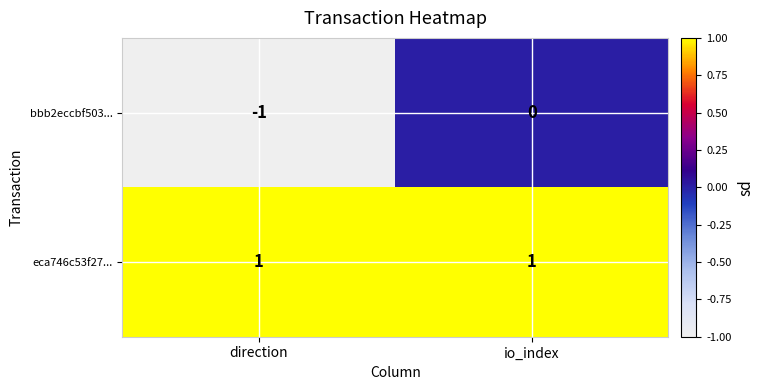

Is it true that bbb2eccbf503... equals -1 at direction?

True